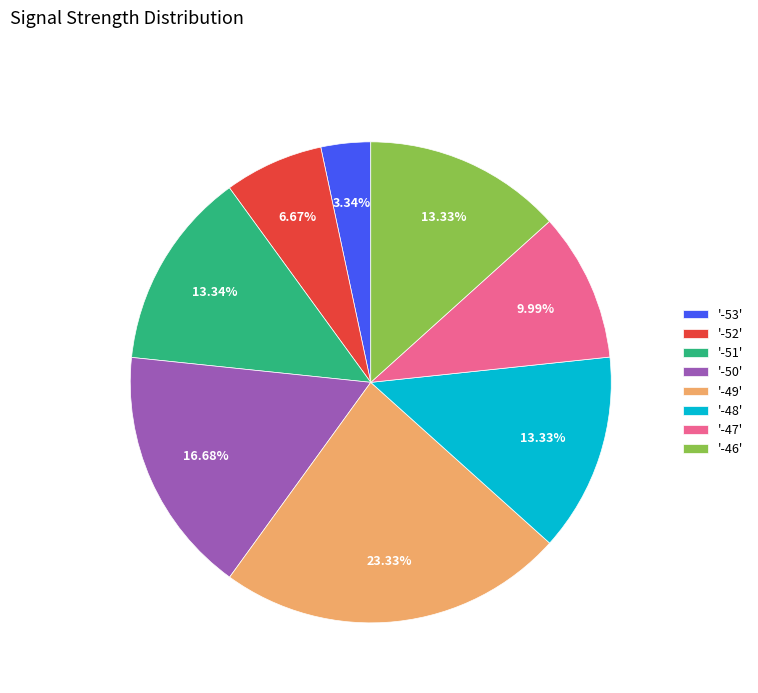

Is the sum of '-50' and '-49' greater than half?

No